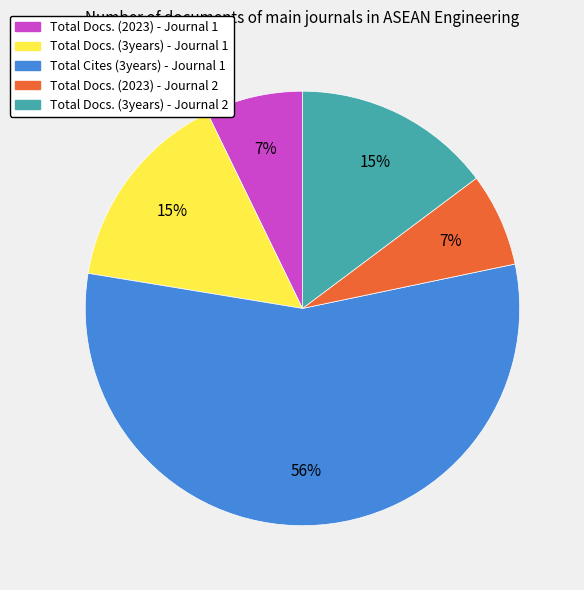

The Total Docs. (3years) - Journal 1 slice represents 15% of the pie. True or false?

True